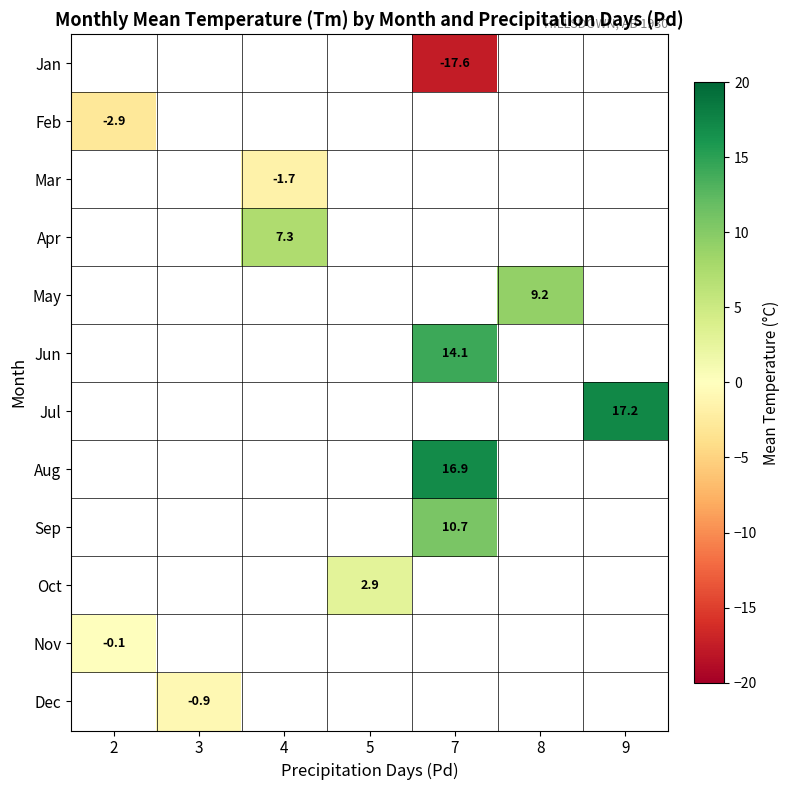

What is the smallest value displayed?

-17.6